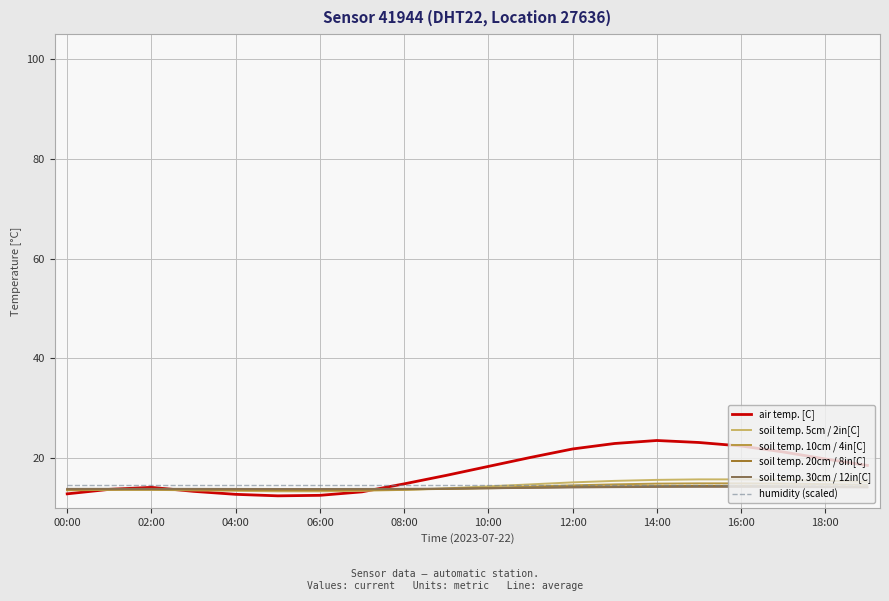

What is the lowest value of the soil temp. 30cm / 12in[C] series?

13.8